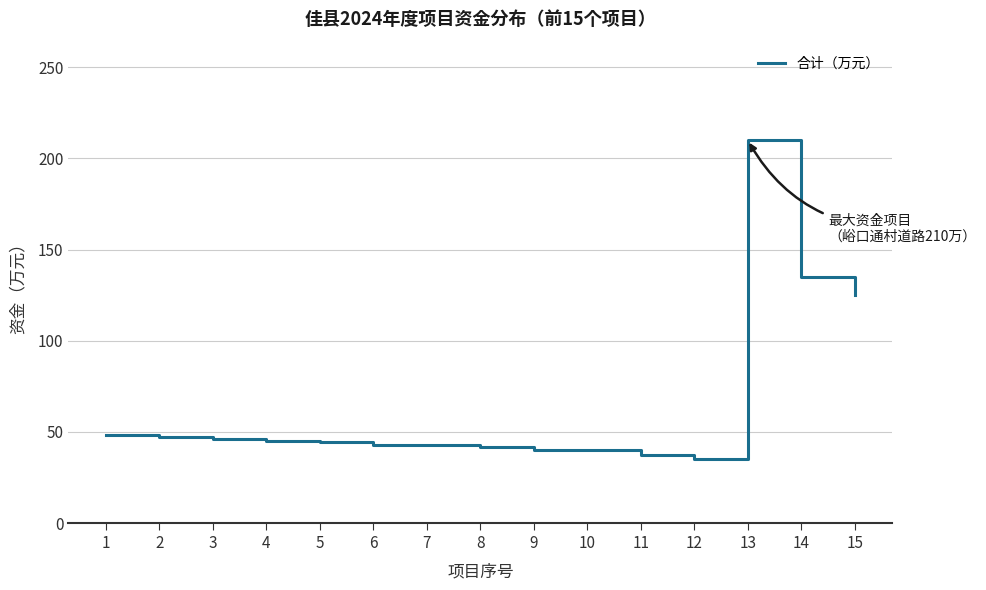

What is the approximate value at 15?

125.0